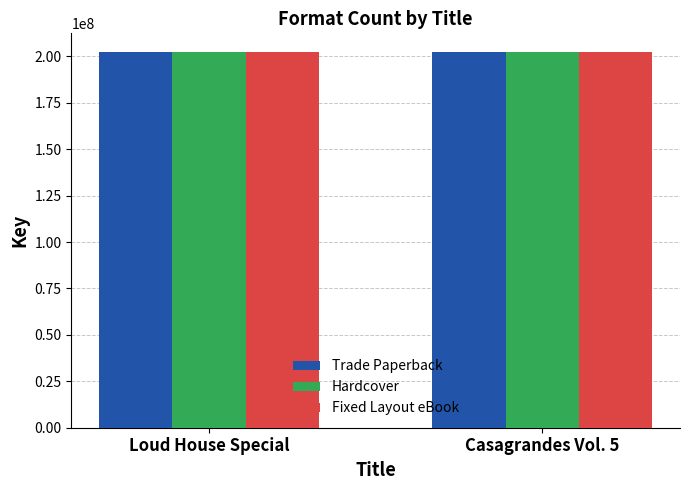

Is it true that Hardcover equals 352955974 at Casagrandes Vol. 5?

False